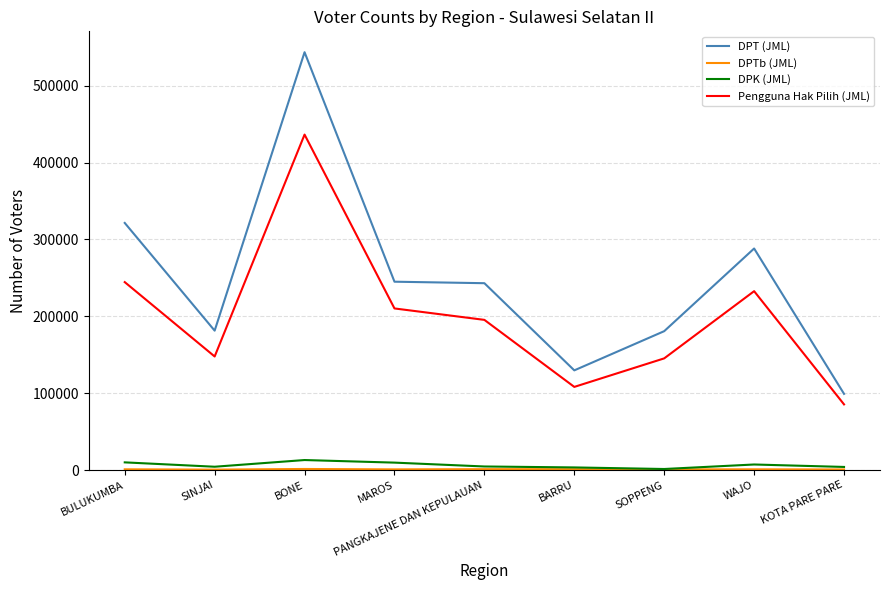

True or false: Pengguna Hak Pilih (JML) and DPT (JML) cross at least once.

False